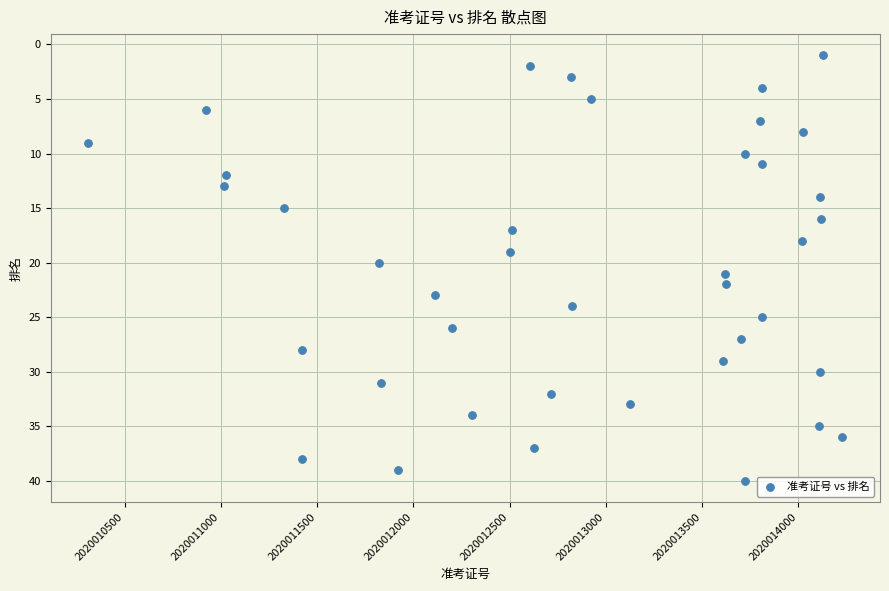

What is the range of X values (max minus min)?

3917